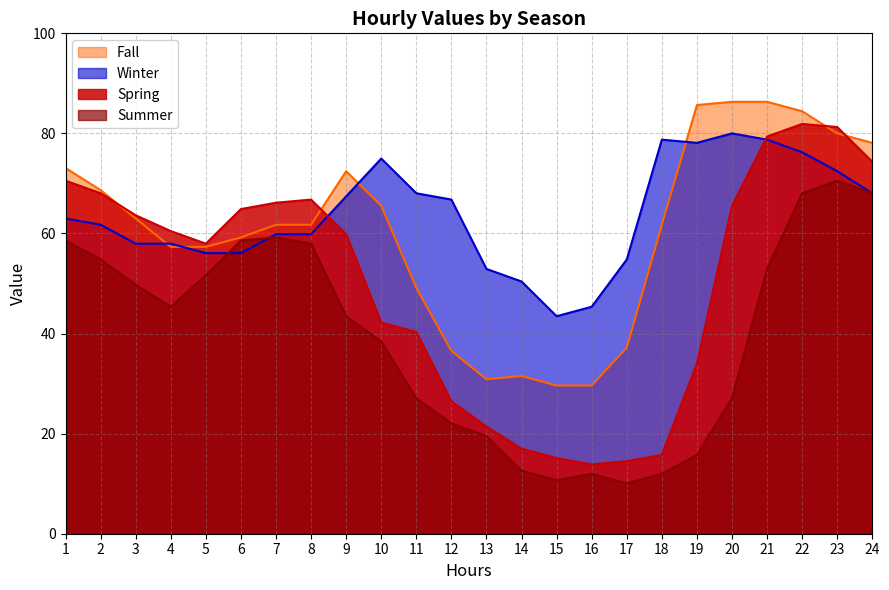

Which category has the highest value in the Fall series?

20